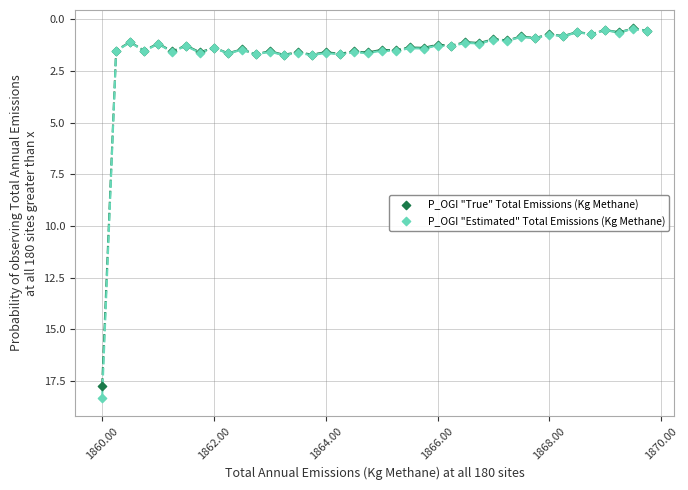

Which series has the largest Y range (max minus min)?

P_OGI "Estimated" Total Emissions (Kg Methane)